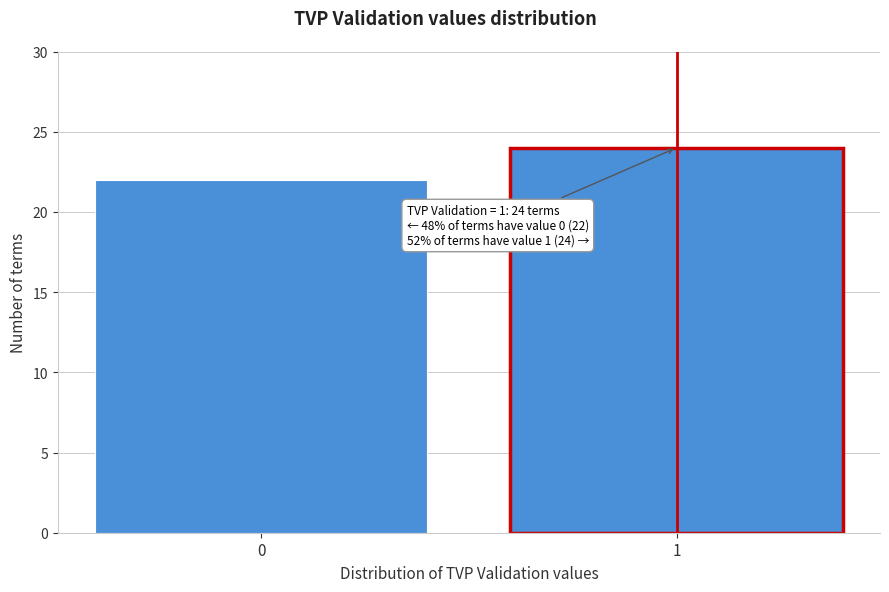

Reading right to left, transcribe all the data shown in this chart.

1=24	0=22